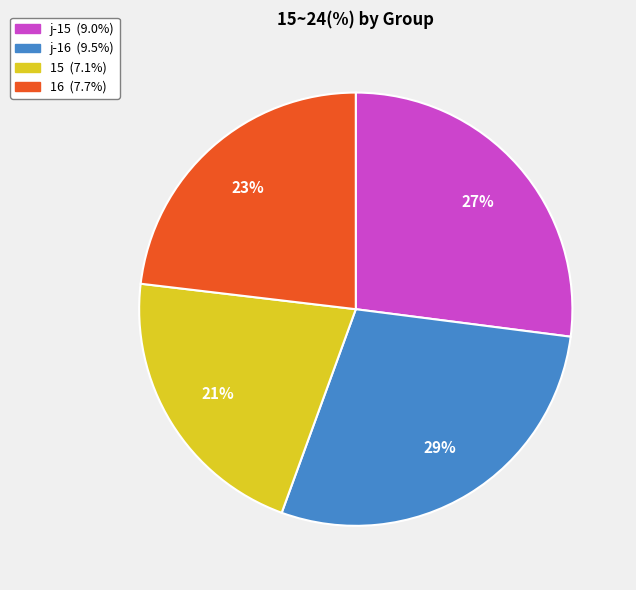

Is there any slice that represents more than half of the pie?

No